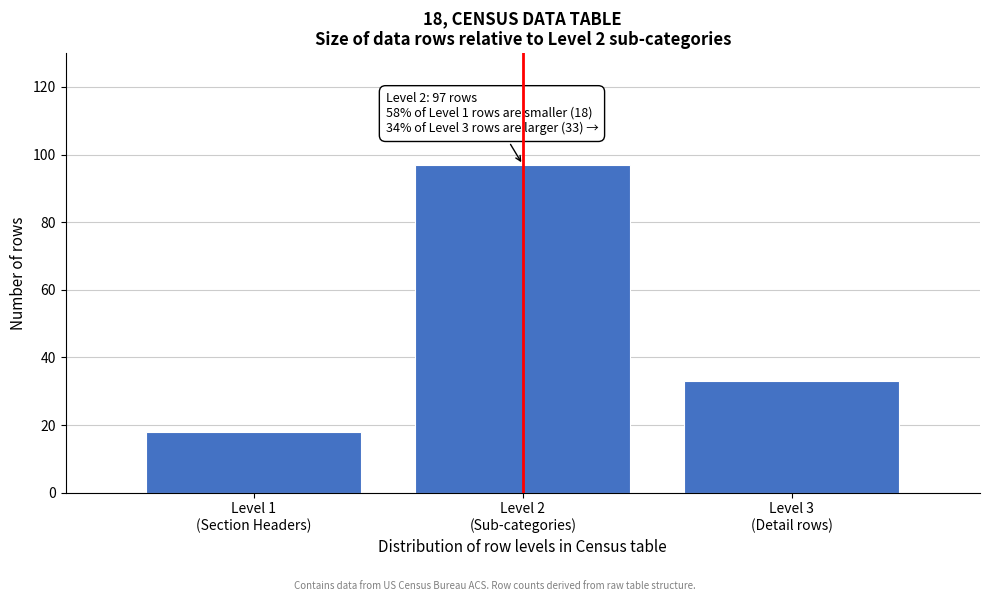

Reading left to right, transcribe all the data shown in this chart.

18	97	33